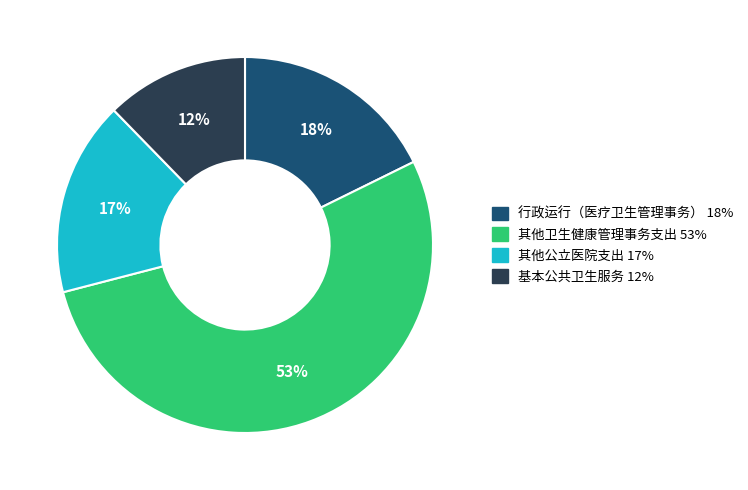

Which slice is the largest?

其他卫生健康管理事务支出